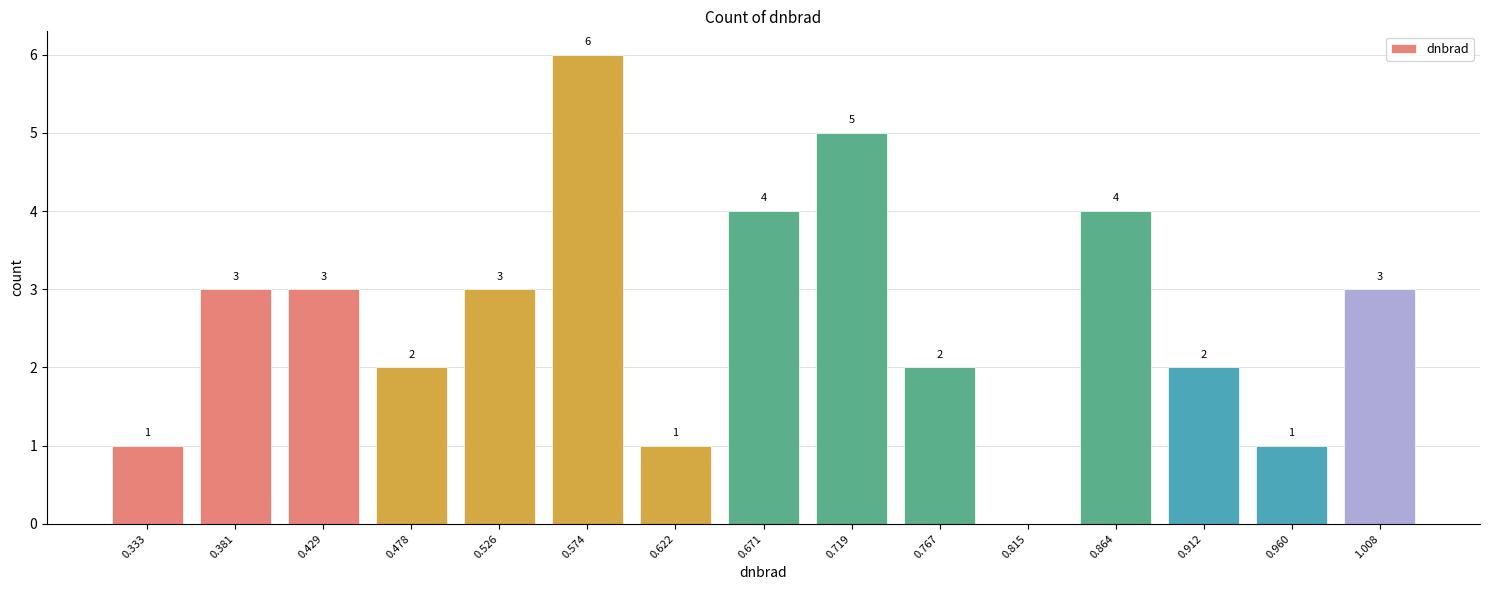

Reading right to left, transcribe all the data shown in this chart.

1.008=3	0.960=1	0.912=2	0.864=4	0.815=0	0.767=2	0.719=5	0.671=4	0.622=1	0.574=6	0.526=3	0.478=2	0.429=3	0.381=3	0.333=1